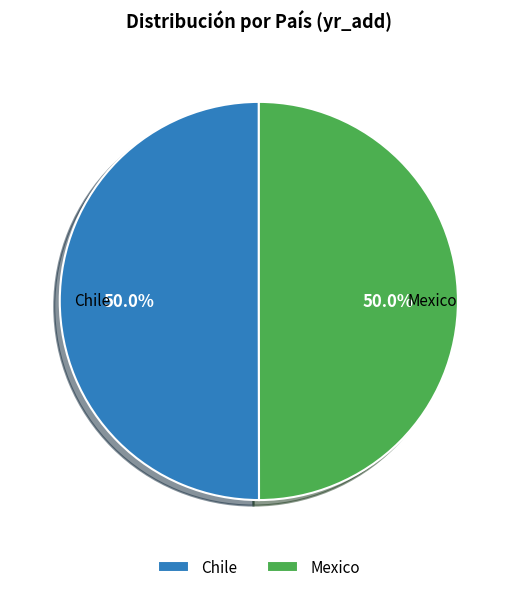

What portion of the pie excludes Chile?

50.0%